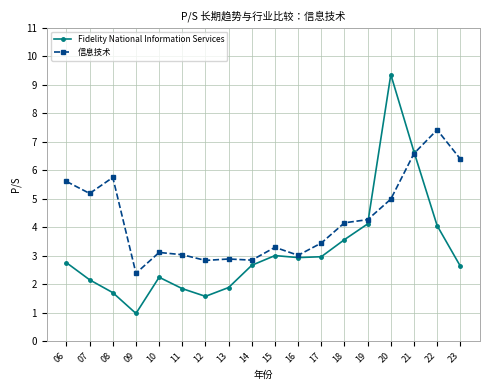

How many data points in 信息技术 are less than 4?

9